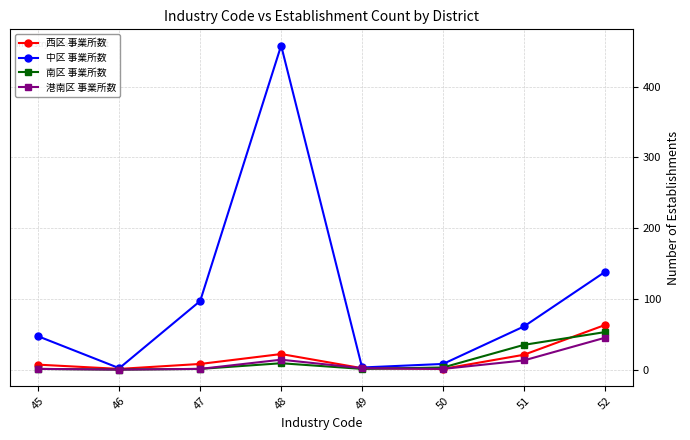

The value of 港南区 事業所数 at 47 is 1. True or false?

True